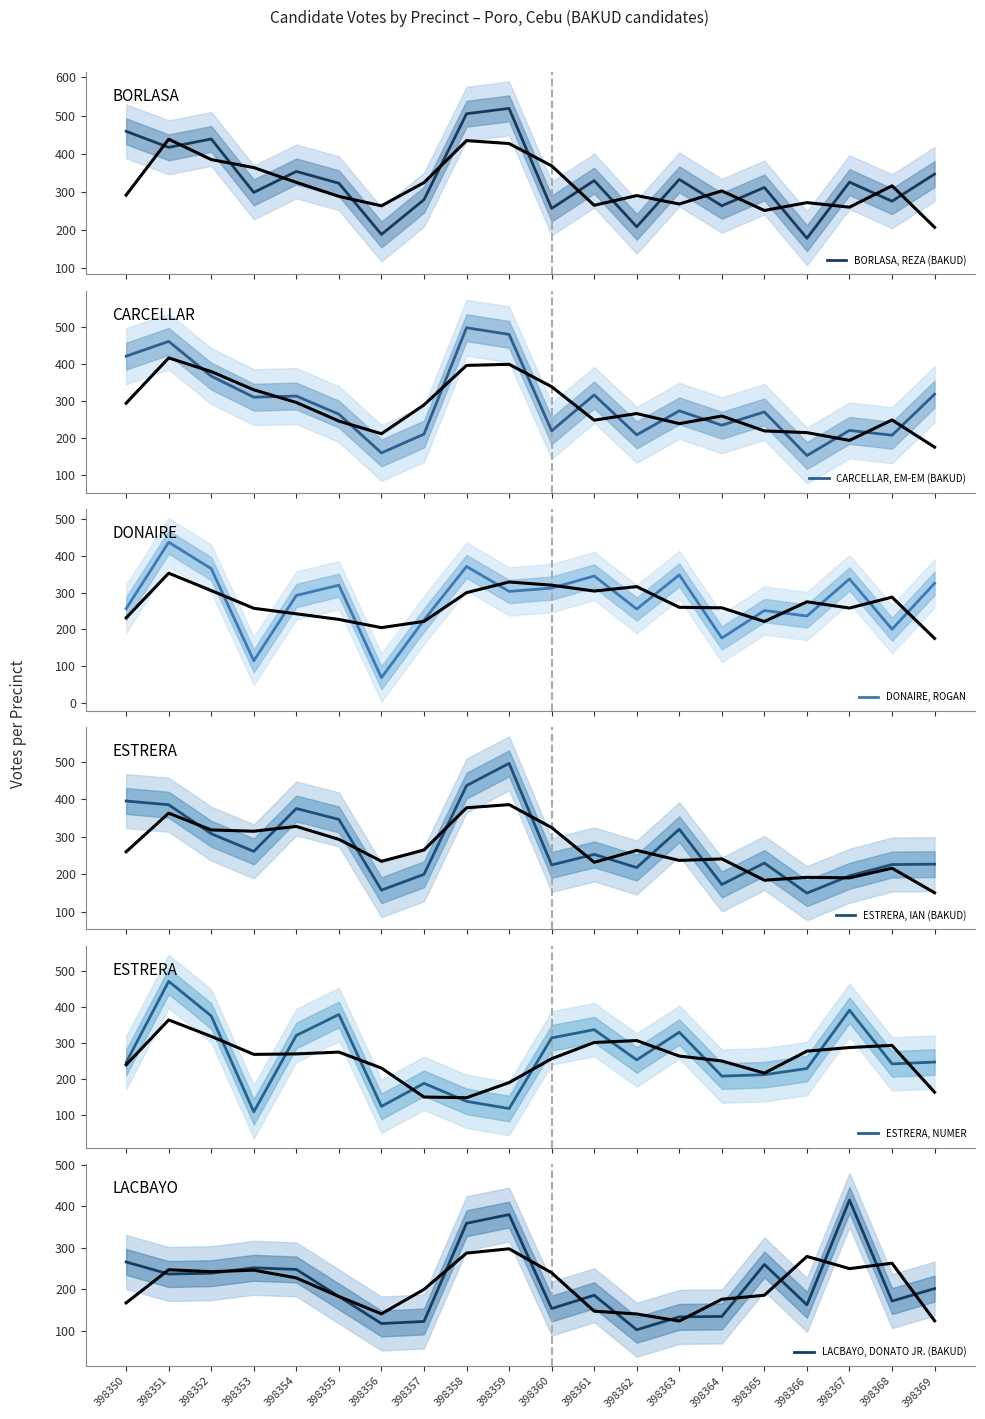

After their last crossing, which series has the higher values: ESTRERA, IAN (BAKUD) or ESTRERA, NUMER?

ESTRERA, NUMER